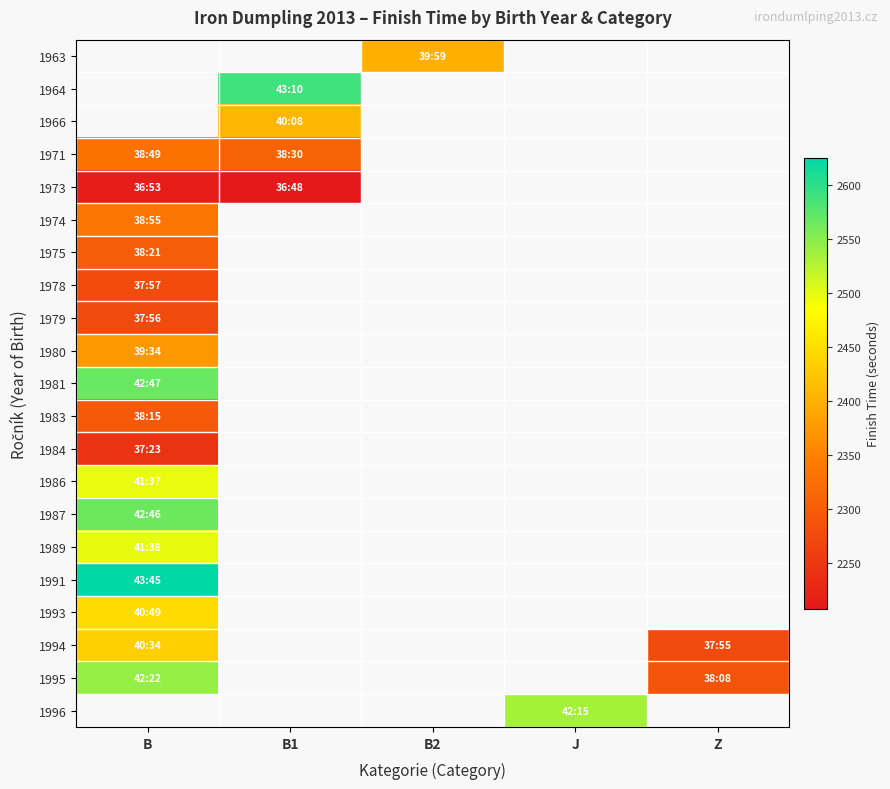

List the labels in order of 1986 value, smallest first.

B, B1, B2, J, Z